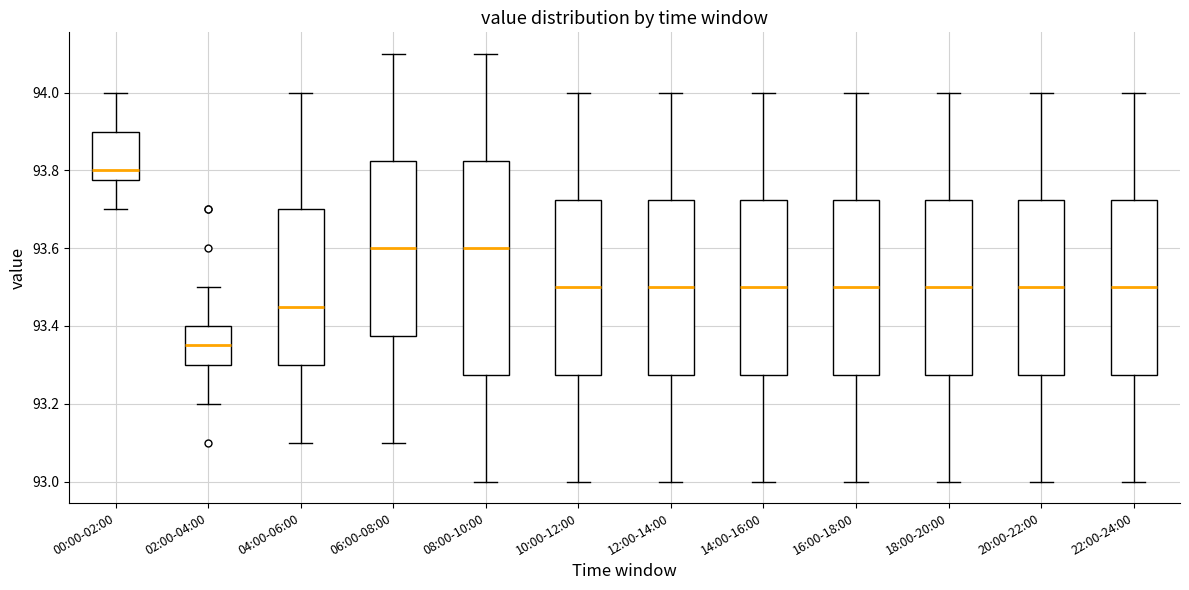

Reading left to right, read every box against the y-axis: the position of its median line, the range the box covers, and the ends of its whiskers. The values are not printed on the chart, so give them approximately, as read against the axis.

00:00-02:00: median 93.80, box 93.78 to 93.90, whiskers 93.70 to 94.00
02:00-04:00: median 93.36, box 93.30 to 93.40, whiskers 93.20 to 93.50
04:00-06:00: median 93.46, box 93.30 to 93.70, whiskers 93.10 to 94.00
06:00-08:00: median 93.60, box 93.38 to 93.82, whiskers 93.10 to 94.10
08:00-10:00: median 93.60, box 93.28 to 93.82, whiskers 93.00 to 94.10
10:00-12:00: median 93.50, box 93.28 to 93.72, whiskers 93.00 to 94.00
12:00-14:00: median 93.50, box 93.28 to 93.72, whiskers 93.00 to 94.00
14:00-16:00: median 93.50, box 93.28 to 93.72, whiskers 93.00 to 94.00
16:00-18:00: median 93.50, box 93.28 to 93.72, whiskers 93.00 to 94.00
18:00-20:00: median 93.50, box 93.28 to 93.72, whiskers 93.00 to 94.00
20:00-22:00: median 93.50, box 93.28 to 93.72, whiskers 93.00 to 94.00
22:00-24:00: median 93.50, box 93.28 to 93.72, whiskers 93.00 to 94.00